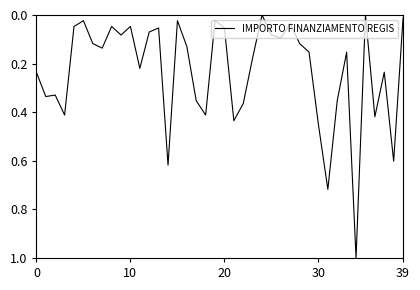

What is the difference between the maximum and minimum values?

1.0